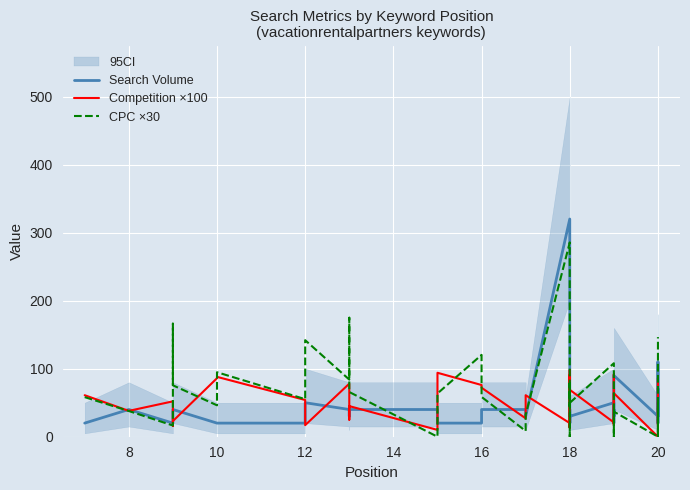

Between 10 and 18, which series saw the biggest shift?

CPC ×30